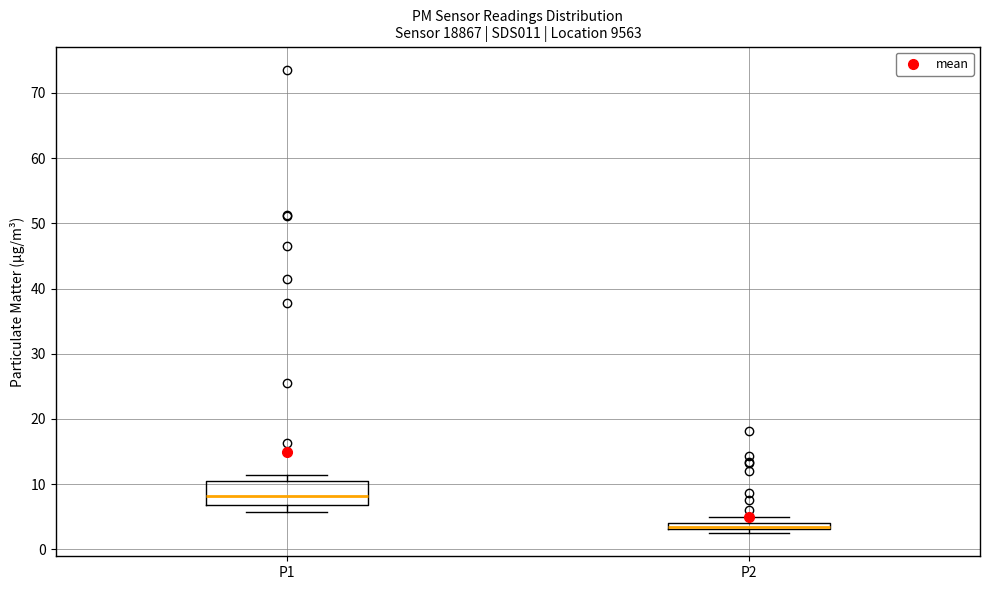

Comparing the boxes themselves (not the whiskers), which one is the tallest?

P1